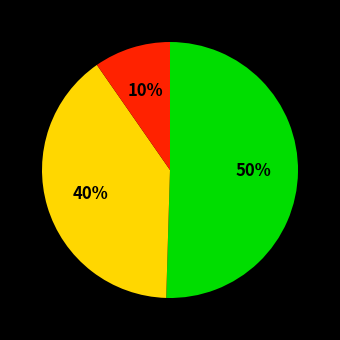

Count the number of slices in the pie.

3